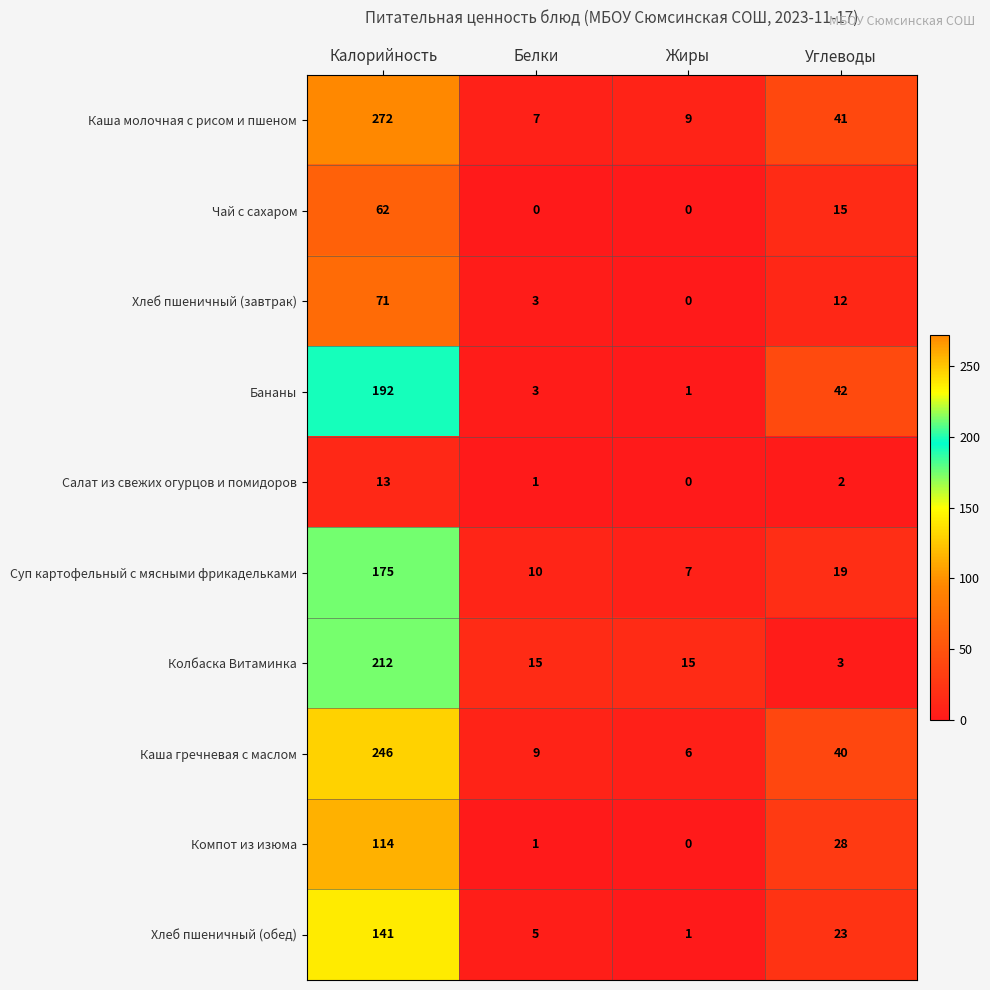

How many data points in Каша гречневая с маслом are less than 40?

2